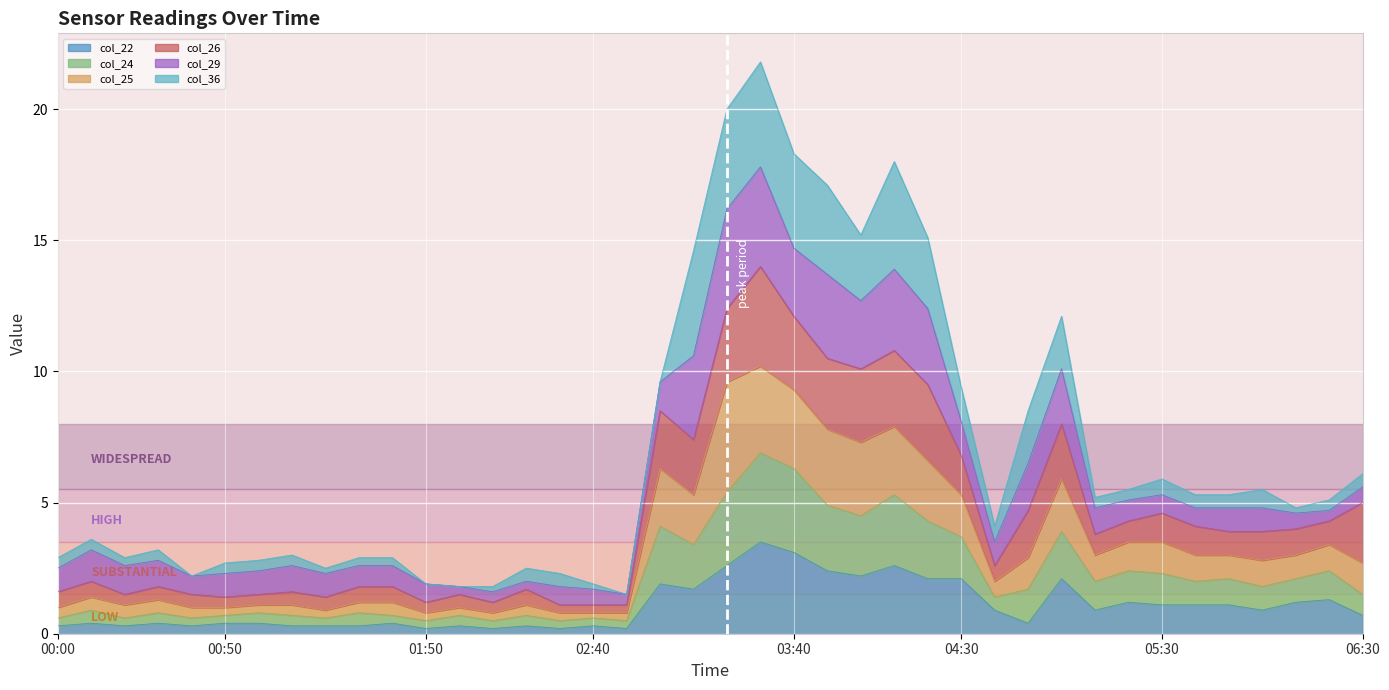

How many interior local valleys does the col_24 series have?

9